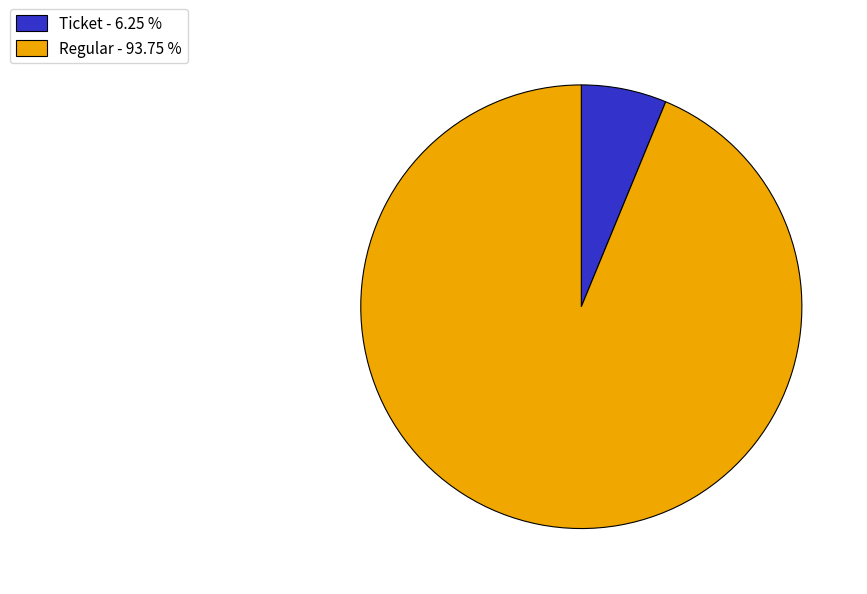

Rank the categories by value from lowest to highest.

Ticket - 6.25 %, Regular - 93.75 %